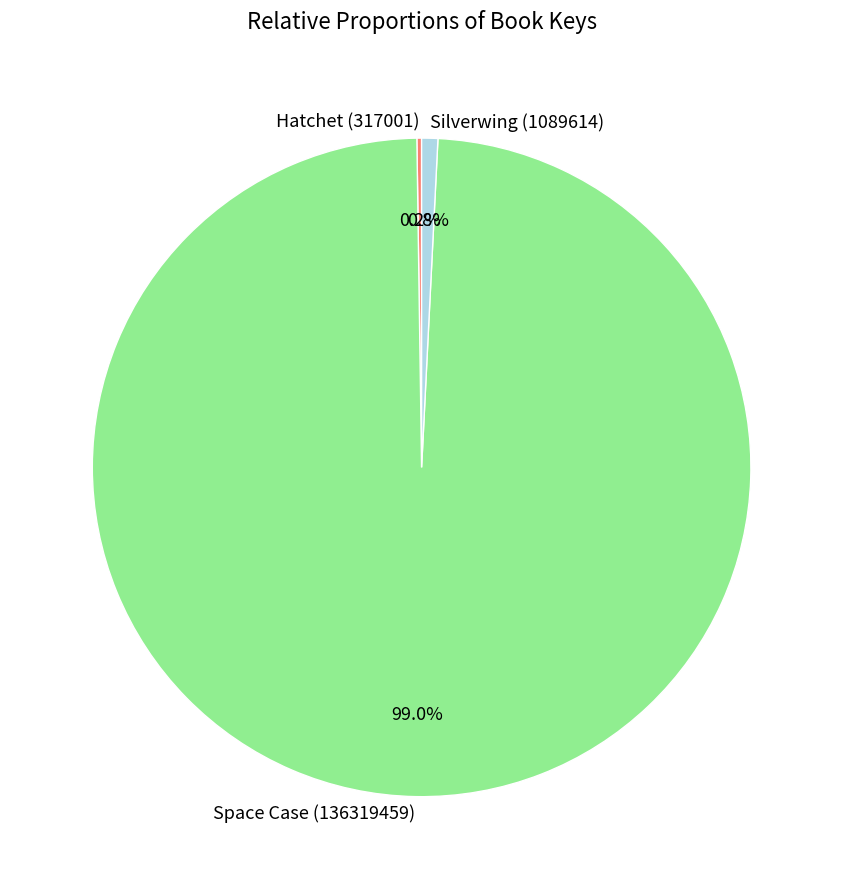

Which slice is the largest?

Space Case (136319459)